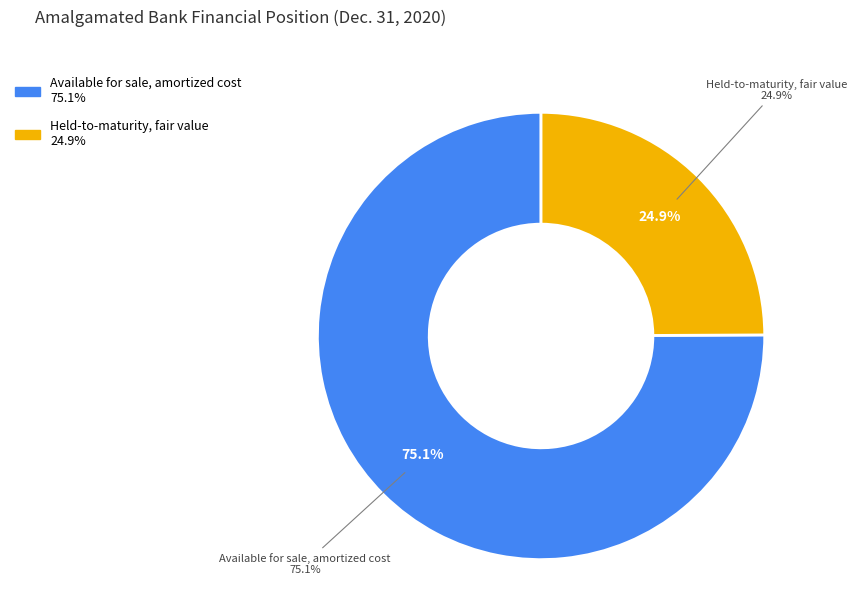

To the nearest percent, what percentage of the pie is Available for sale, amortized cost?

75%